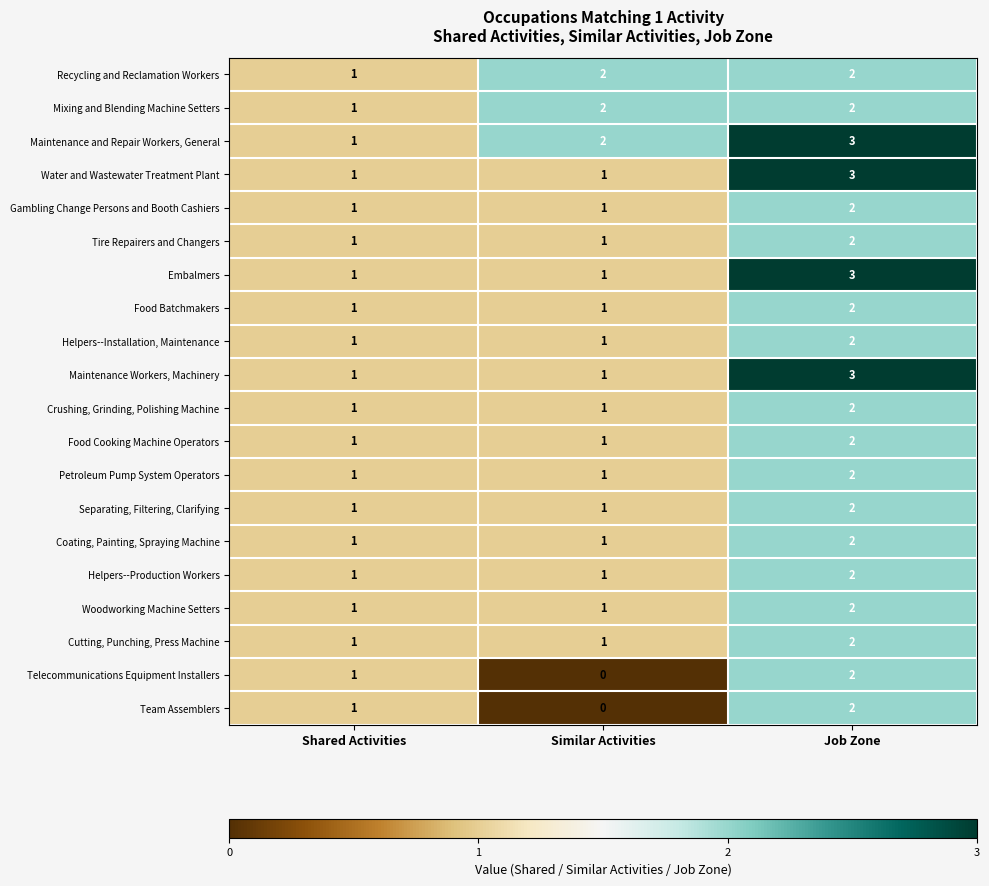

What is the sum of the Telecommunications Equipment Installers values at Job Zone and Shared Activities?

3